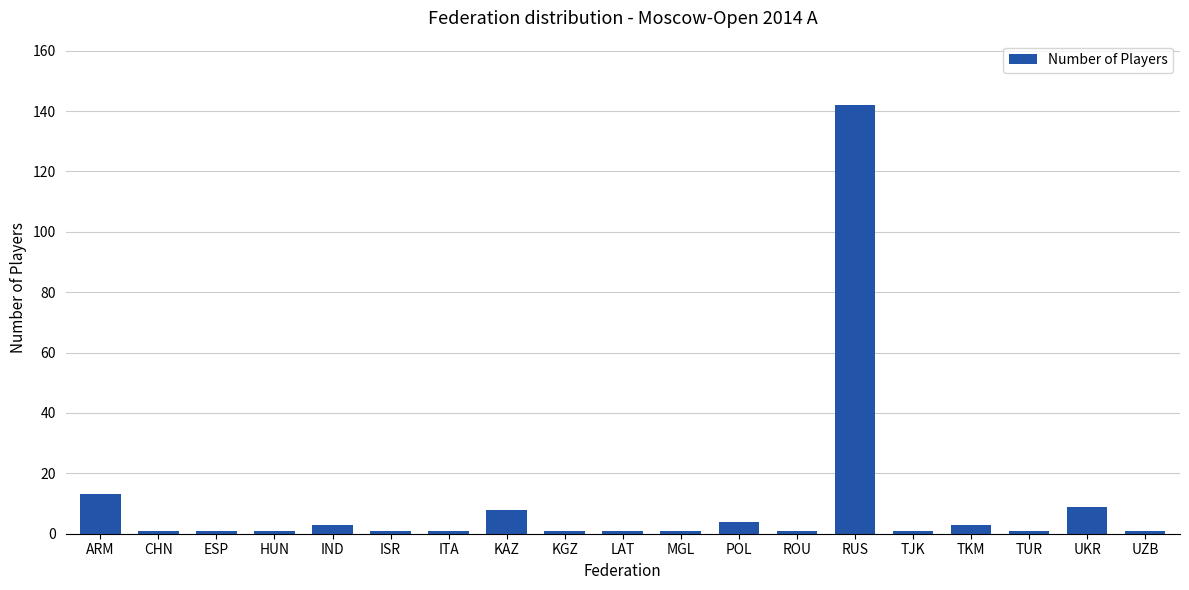

The chart shows a value of 4 at POL. True or false?

True